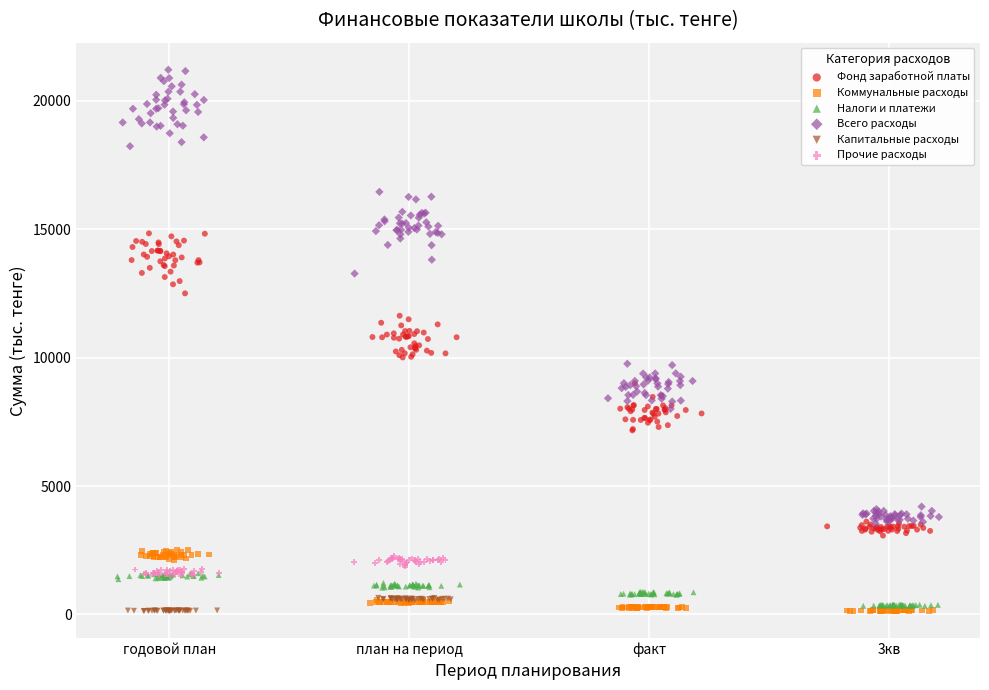

Which series has the widest spread of Y values?

Всего расходы